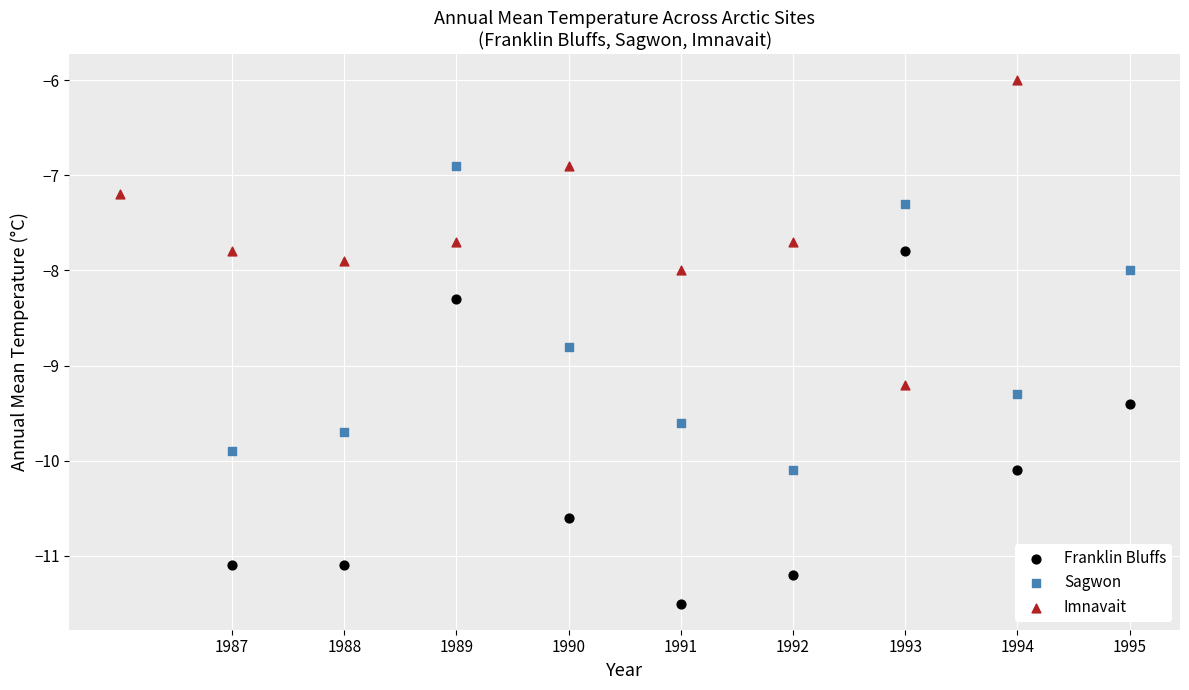

Which series reaches the minimum Y coordinate?

Franklin Bluffs